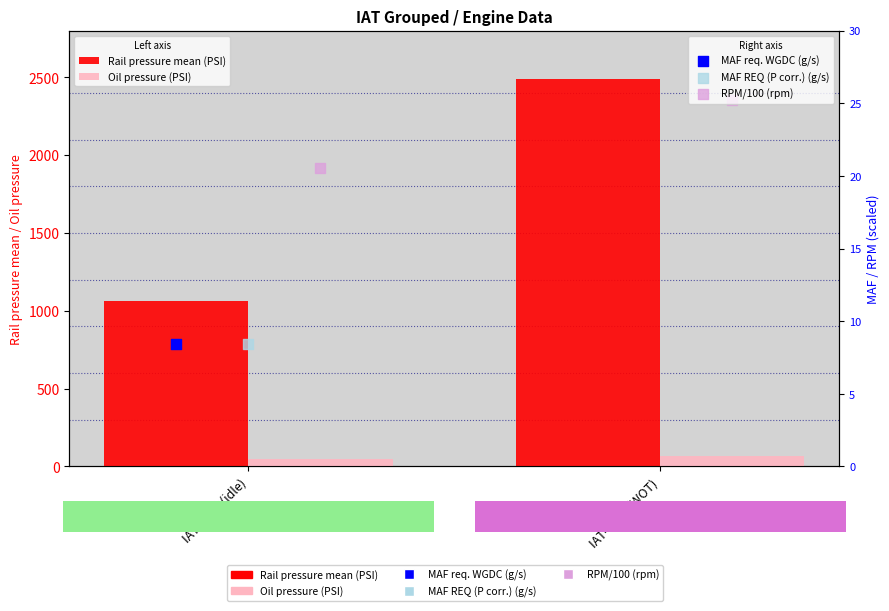

At how many categories does at least one series exceed 2258?

1